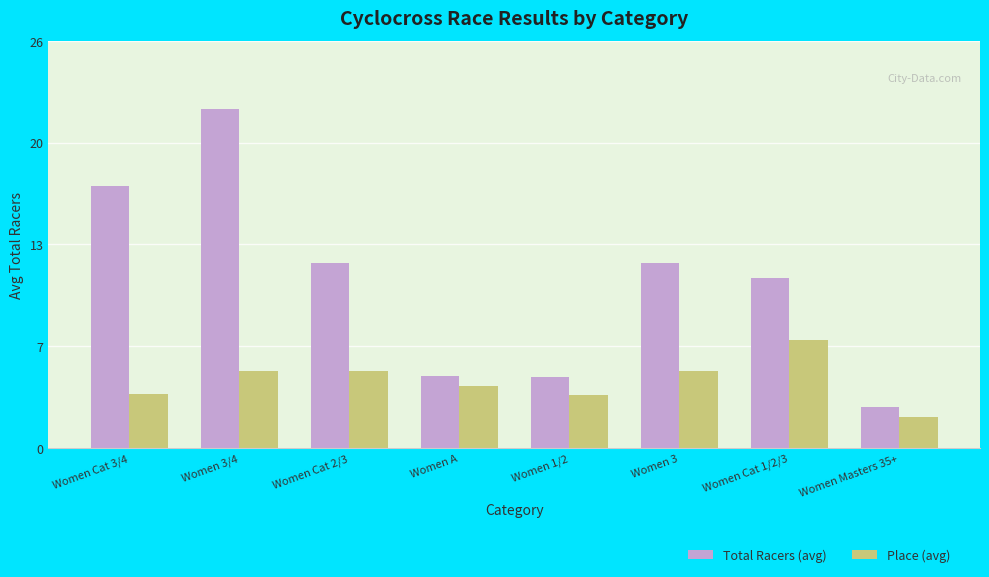

What is the average value of the Total Racers (avg) series?

10.7